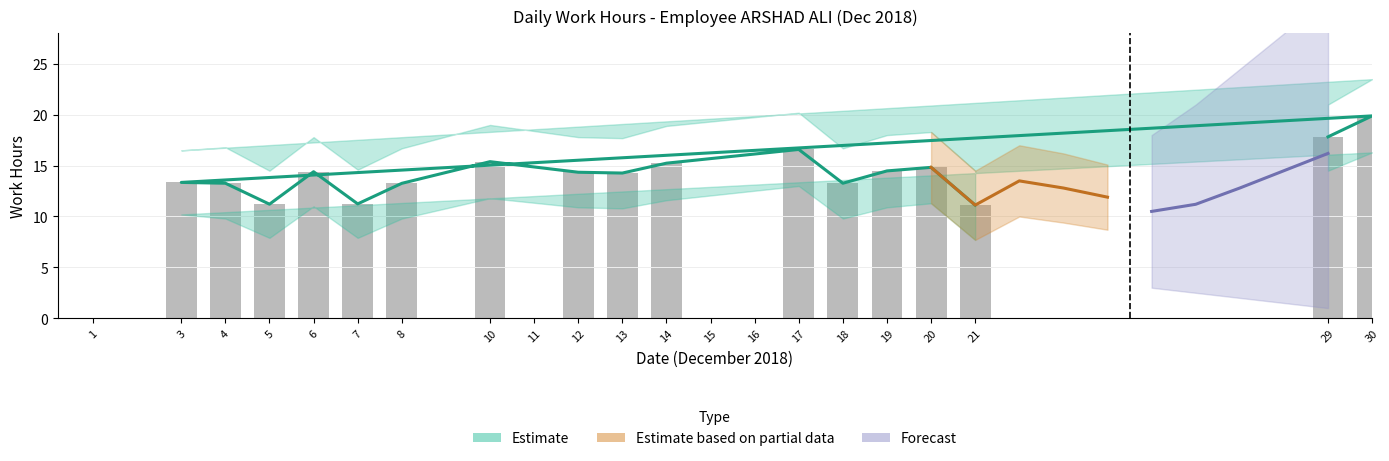

At how many categories does at least one series exceed 21?

1